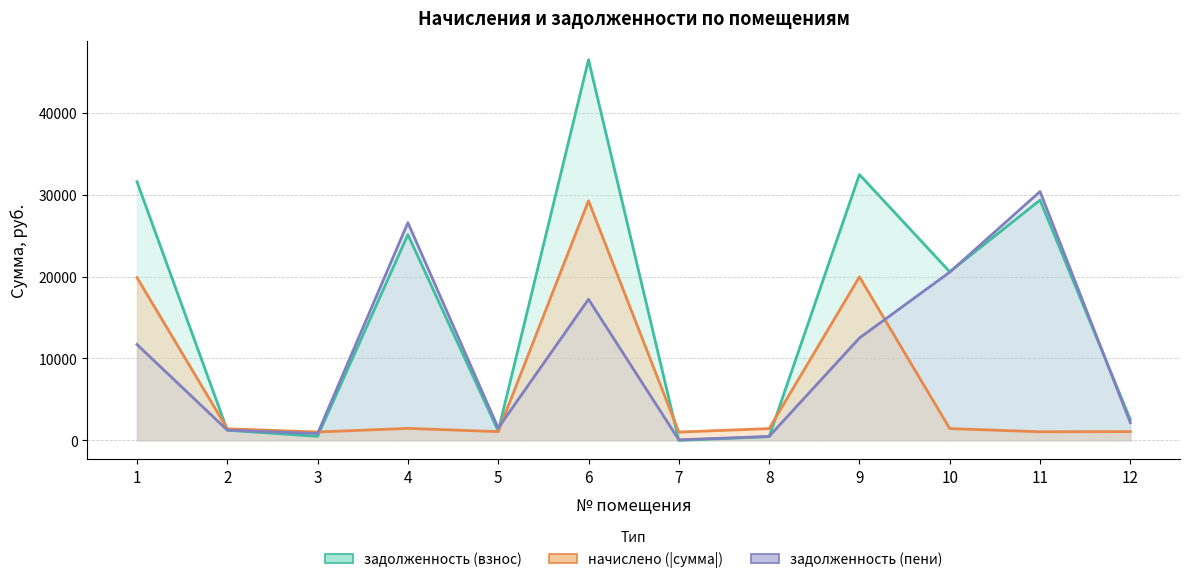

At which label is задолженность (взнос) closest to 23243?

4